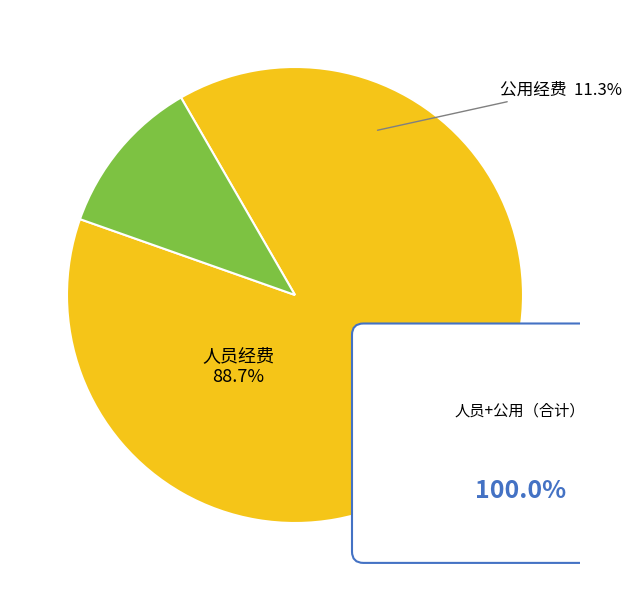

What percentage do 人员经费 and 公用经费 together represent?

100.0%